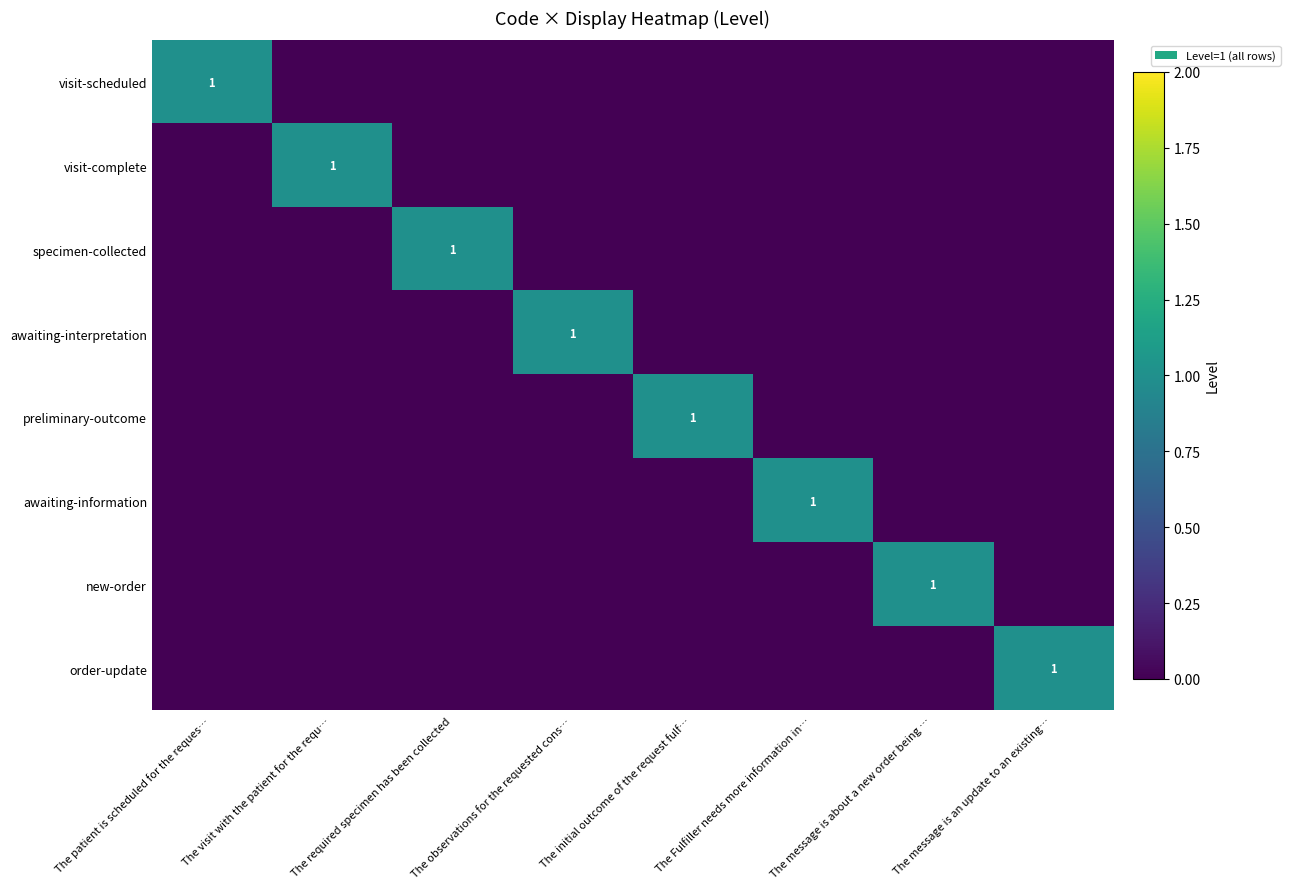

True or false: visit-complete has a value of 1 at The visit with the patient for the requ….

True